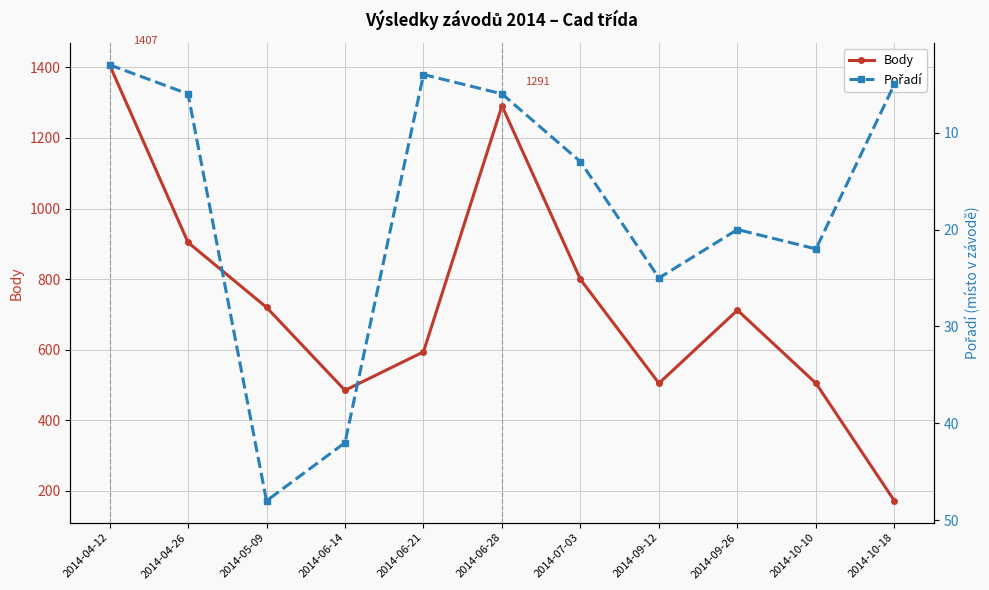

What is the difference between the maximum and minimum values in the Pořadí series?

45